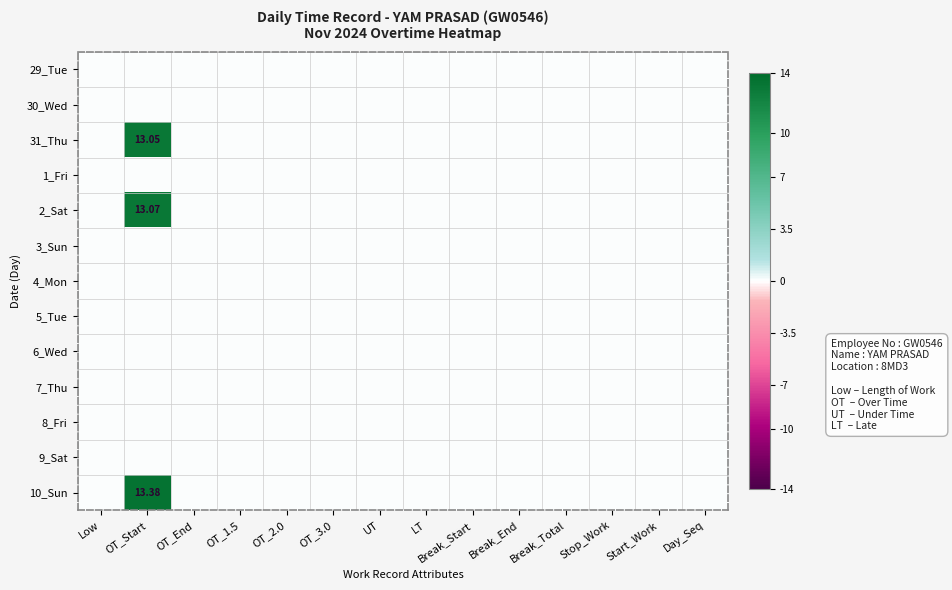

At OT_3.0, list the series in order from smallest to largest.

29_Tue, 30_Wed, 31_Thu, 1_Fri, 2_Sat, 3_Sun, 4_Mon, 5_Tue, 6_Wed, 7_Thu, 8_Fri, 9_Sat, 10_Sun